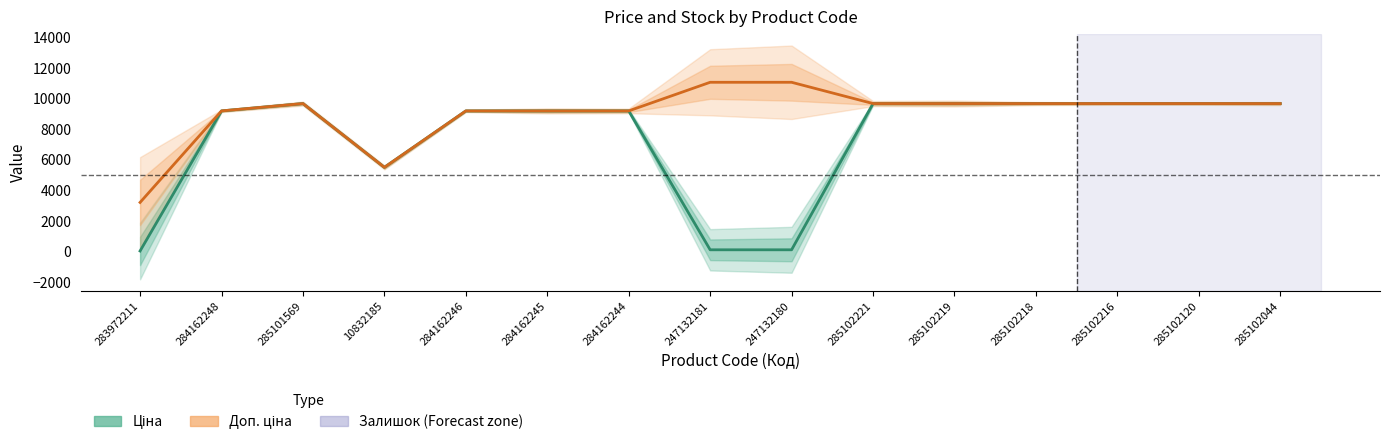

How many distinct data groups are displayed?

2